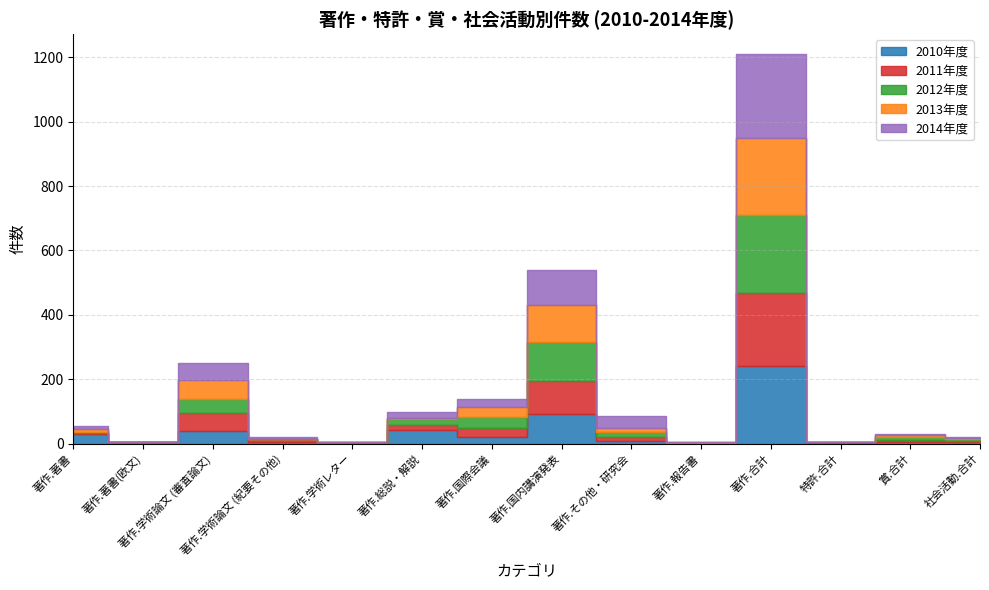

Where do 2010年度 and 2011年度 first cross each other?

著作.著書(欧文) and 著作.学術論文 (審査論文)